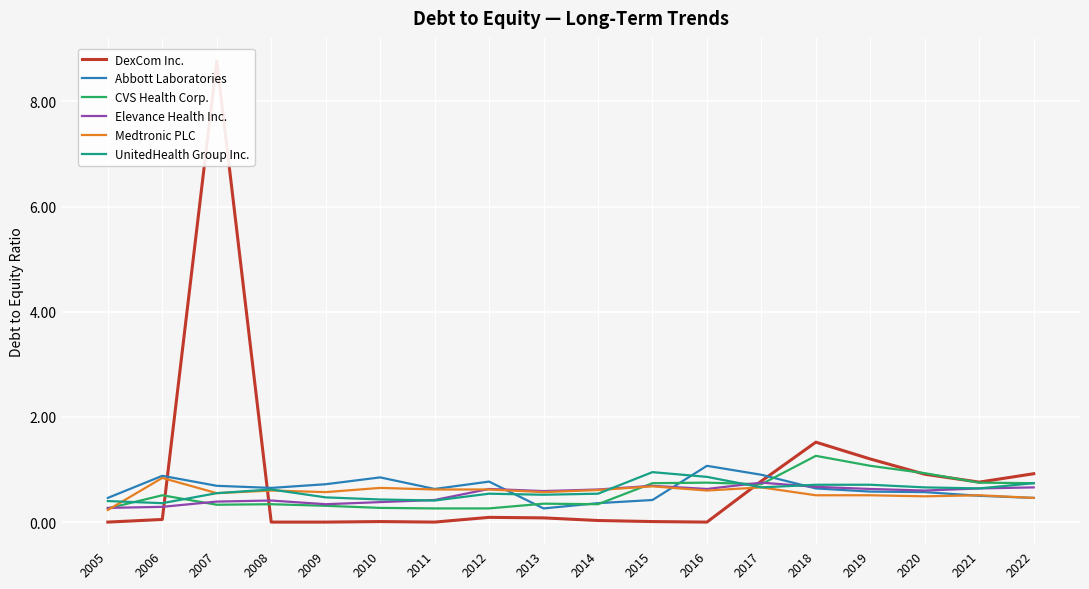

In Elevance Health Inc., how many points are higher than both neighbors (excluding endpoints)?

4